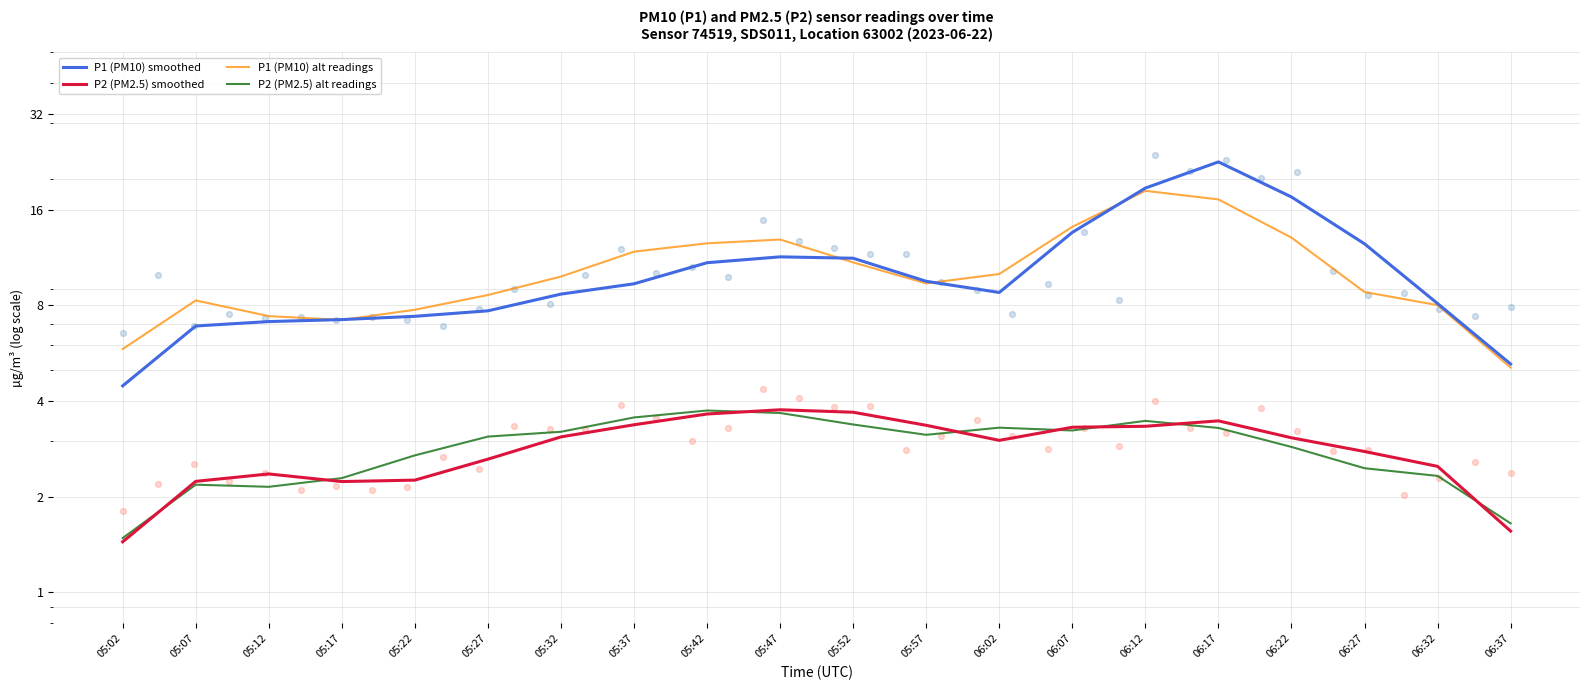

Which series reaches the minimum Y coordinate?

P2 (PM2.5) smoothed